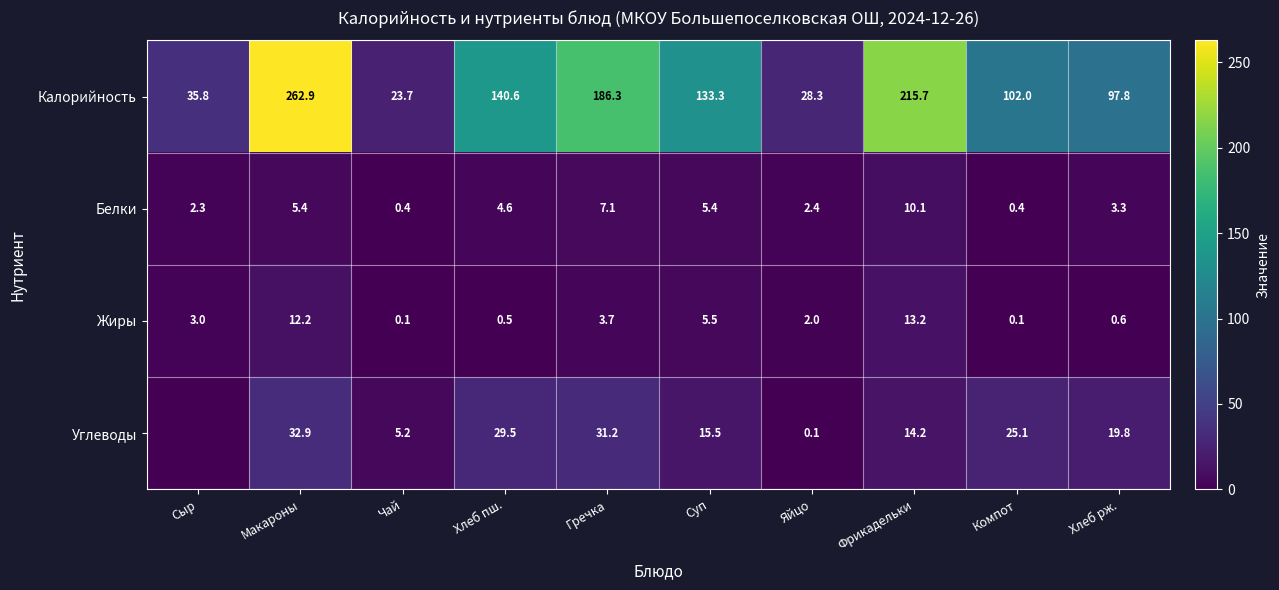

Between Суп and Гречка, which is larger?

Гречка